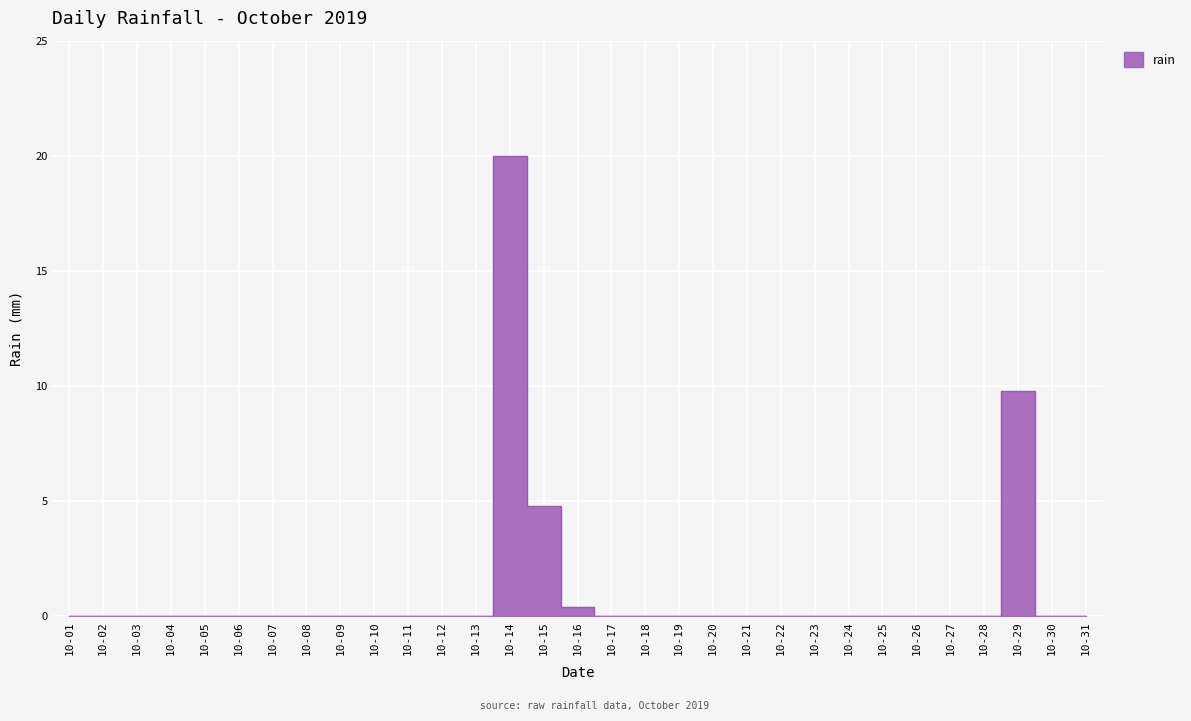

Which label corresponds to the largest value in the chart?

2019-10-14